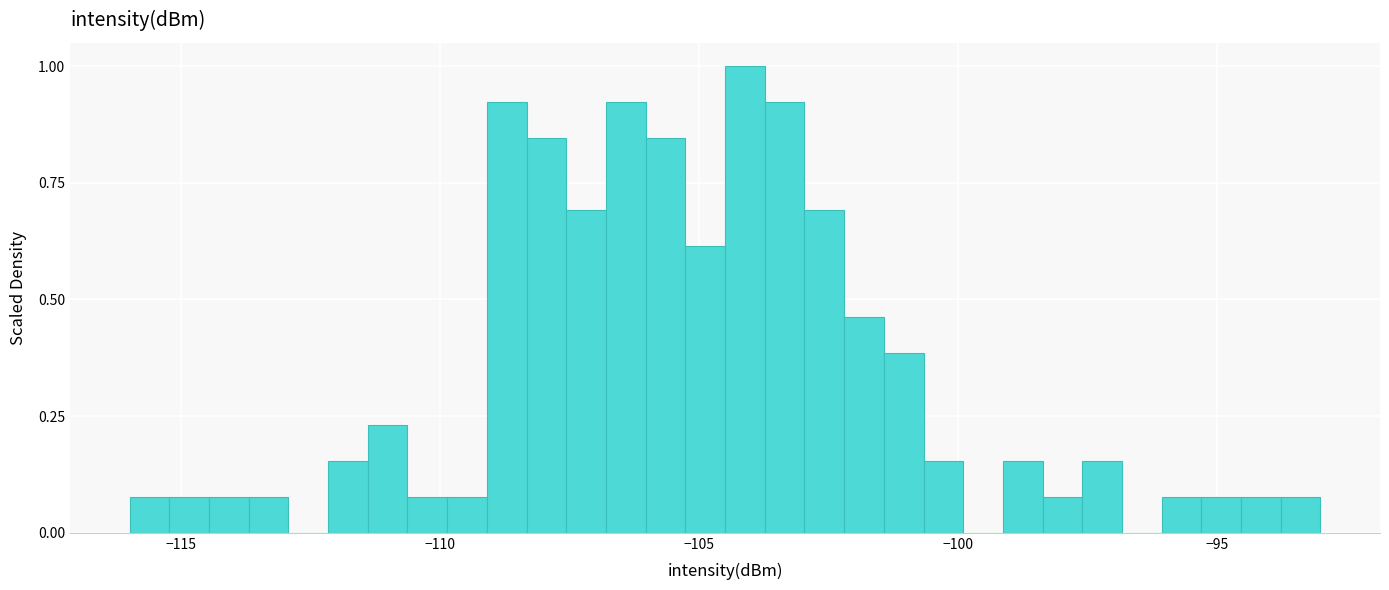

Read against the x-axis, roughly where is the centre of the tallest bar?

-104.0